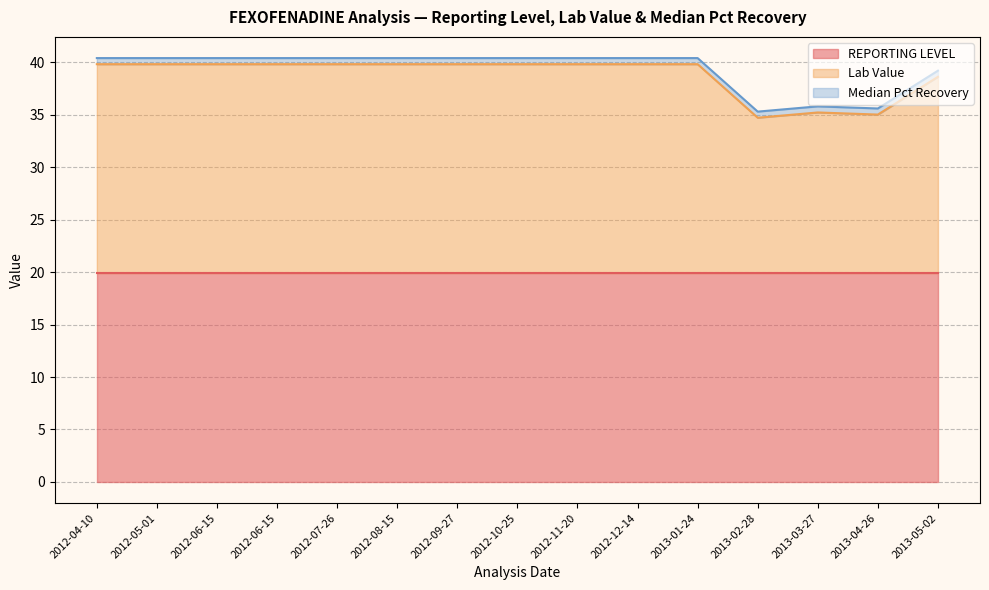

Does the chart have visible grid lines?

Yes